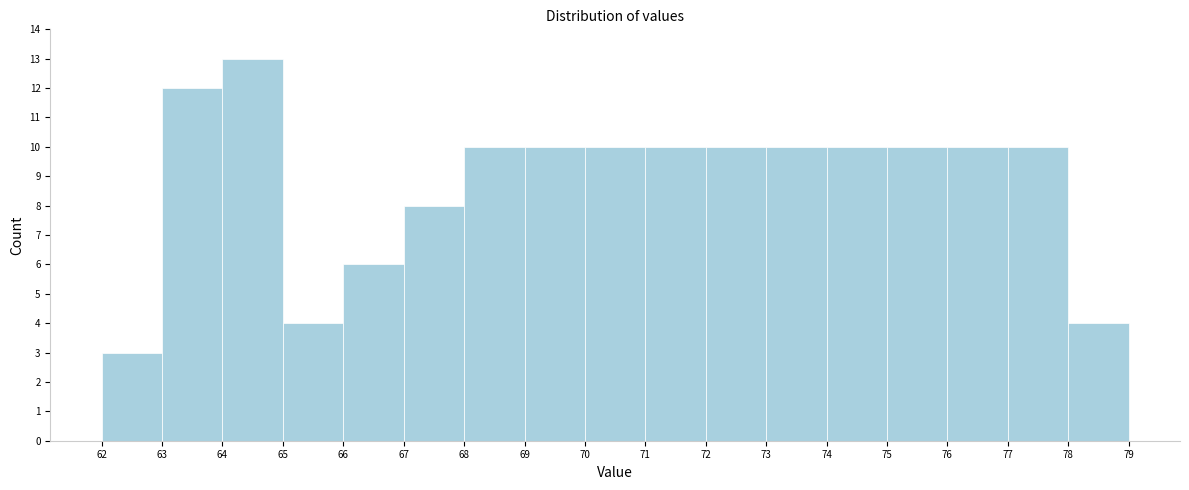

How tall is the bar that spans 66 to 67 on the x-axis? The values are not printed on the chart, so give them approximately, as read against the axis.

6